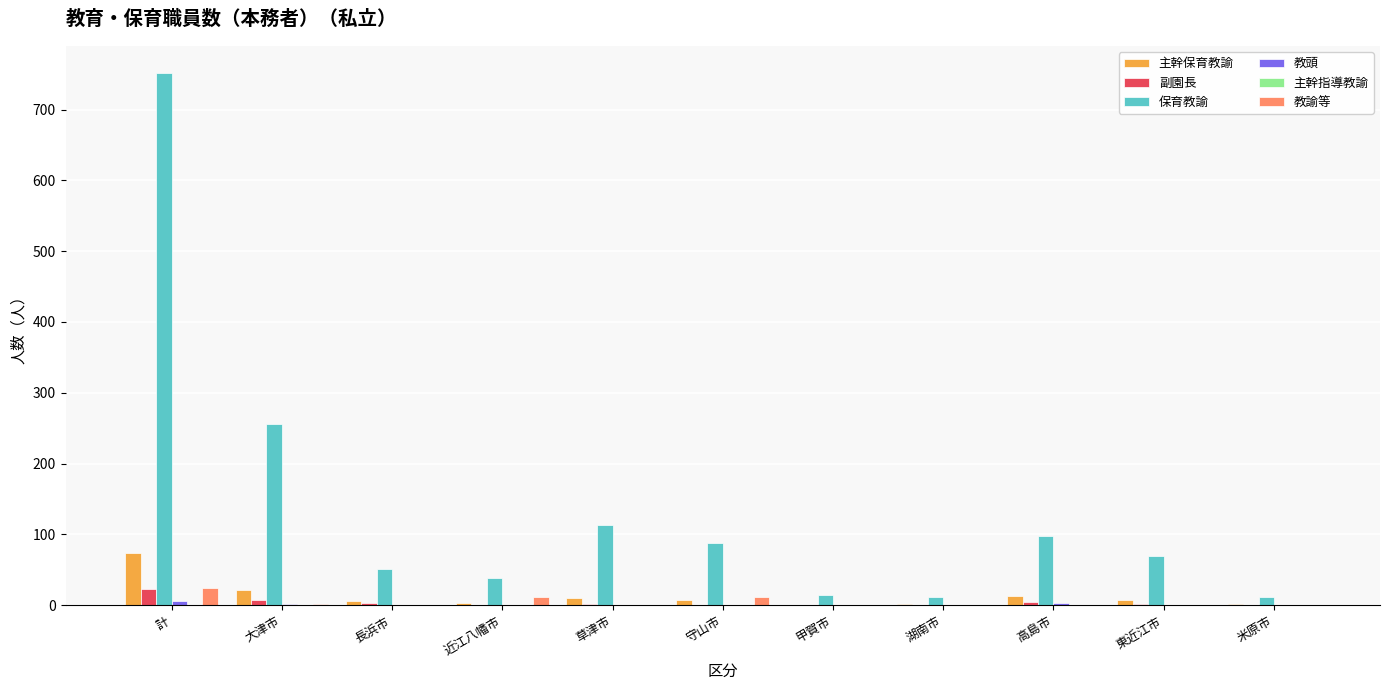

What is the sum of all 副園長 values?

46